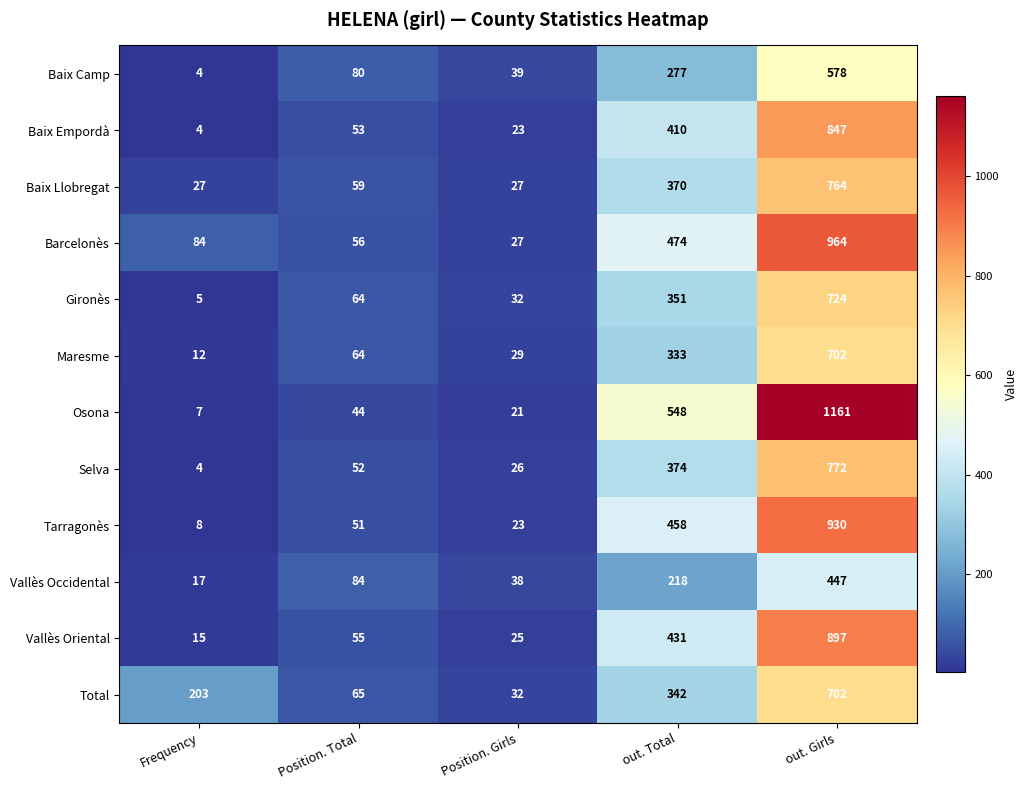

At which category is the sum across all series the highest?

out. Girls